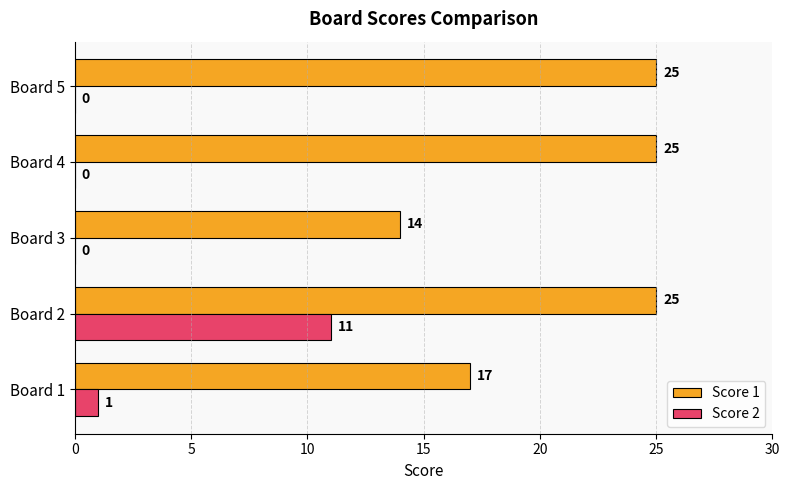

What is the approximate value of Score 1 at Board 1, to the nearest 10?

20